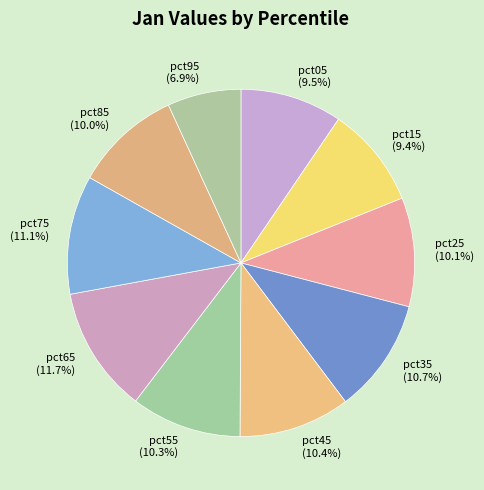

True or false: pct45 accounts for 10% of the total.

True